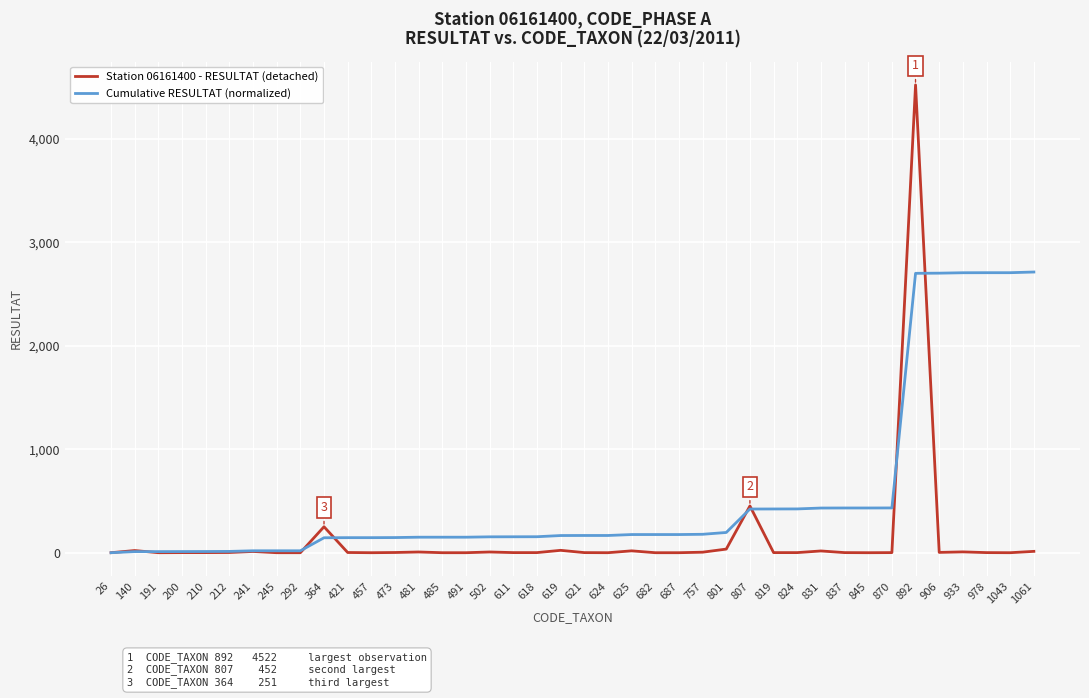

Which series has the widest spread of values?

Station 06161400 - RESULTAT (detached)